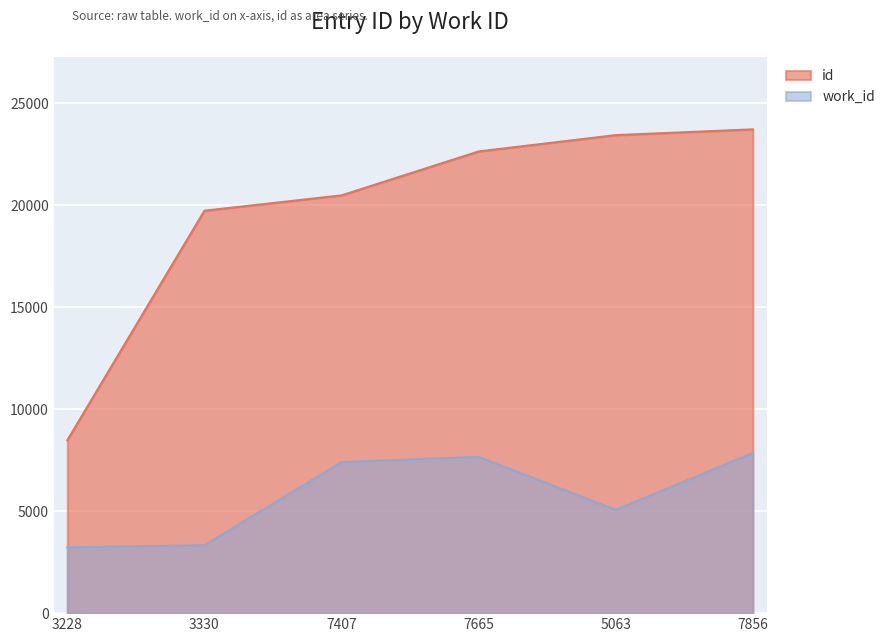

True or false: id and work_id cross at least once.

False